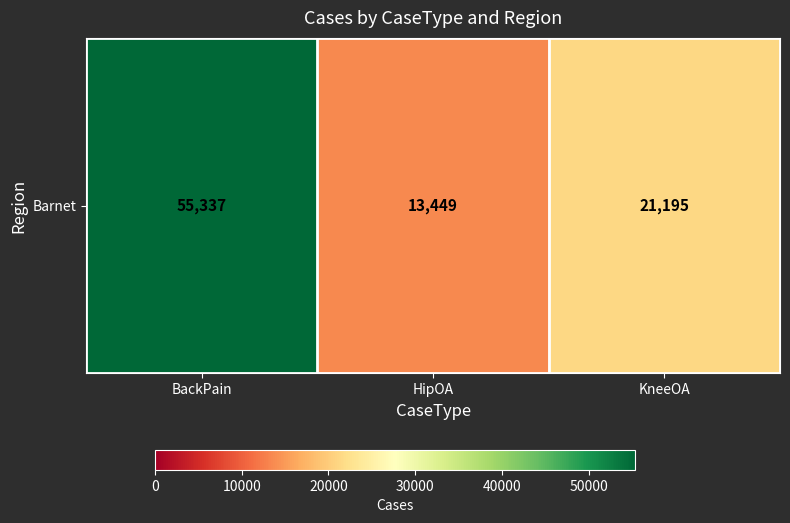

List the labels in order of value, largest first.

BackPain, KneeOA, HipOA